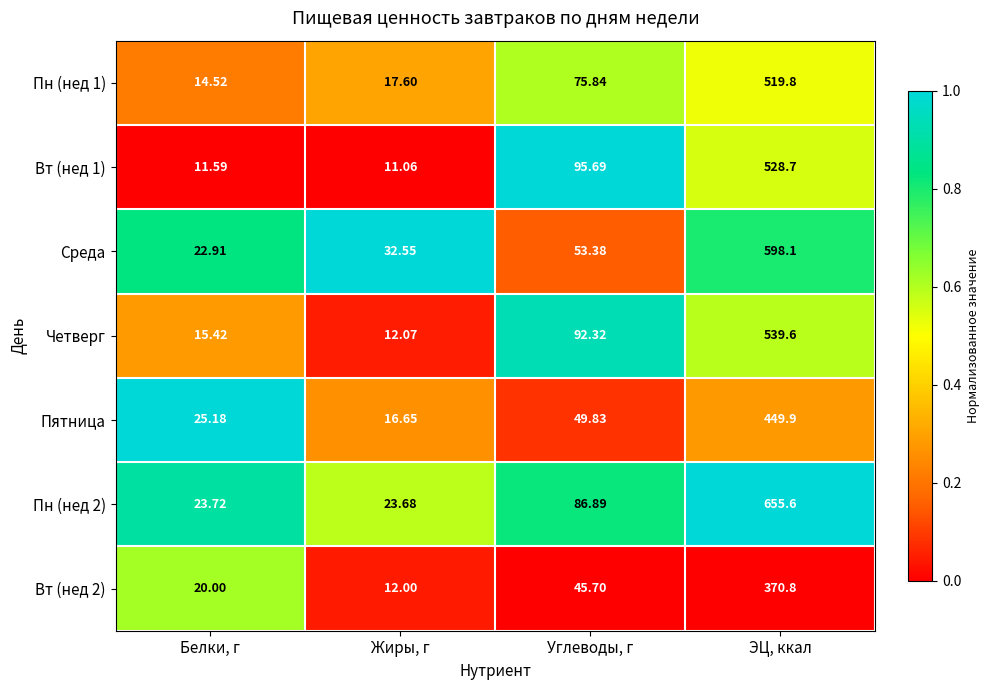

List the labels in order of Пн (нед 2) value, smallest first.

Жиры, г, Белки, г, Углеводы, г, ЭЦ, ккал